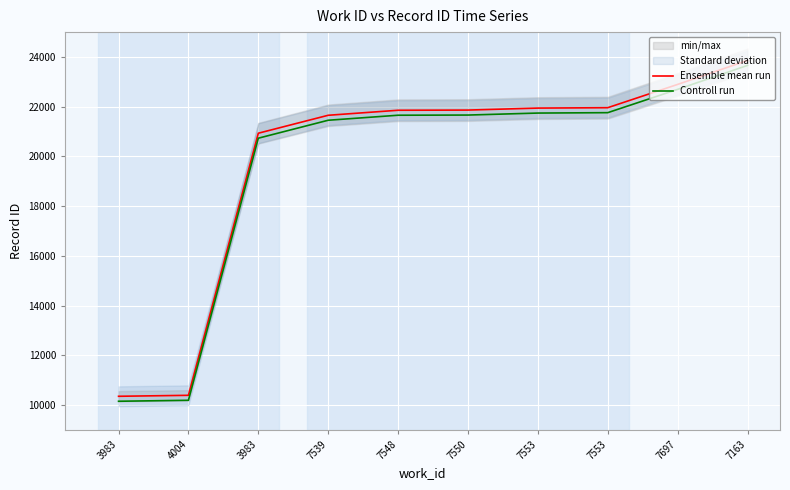

What is the greatest value displayed?

23860